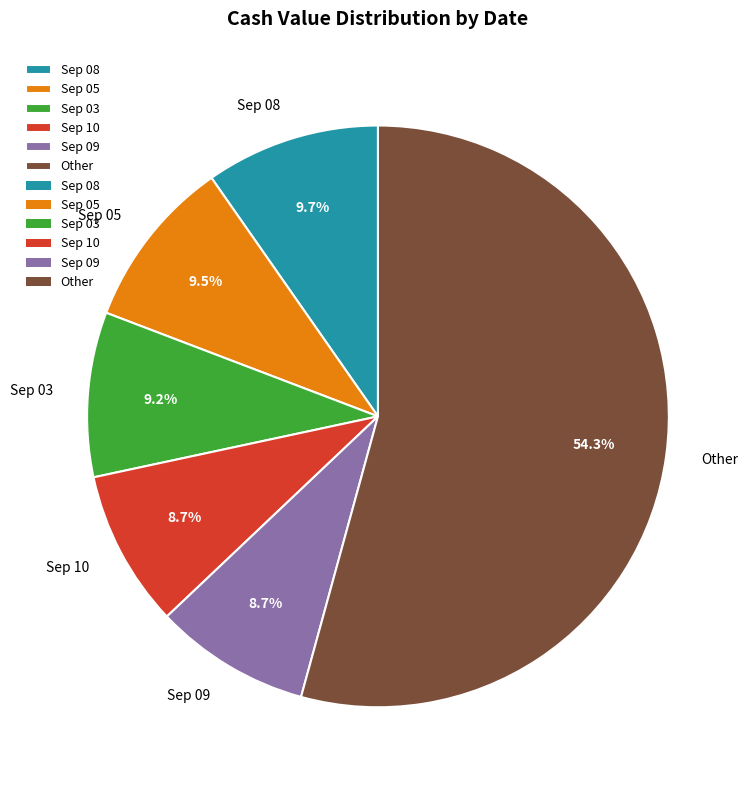

Which slice is the largest?

Other